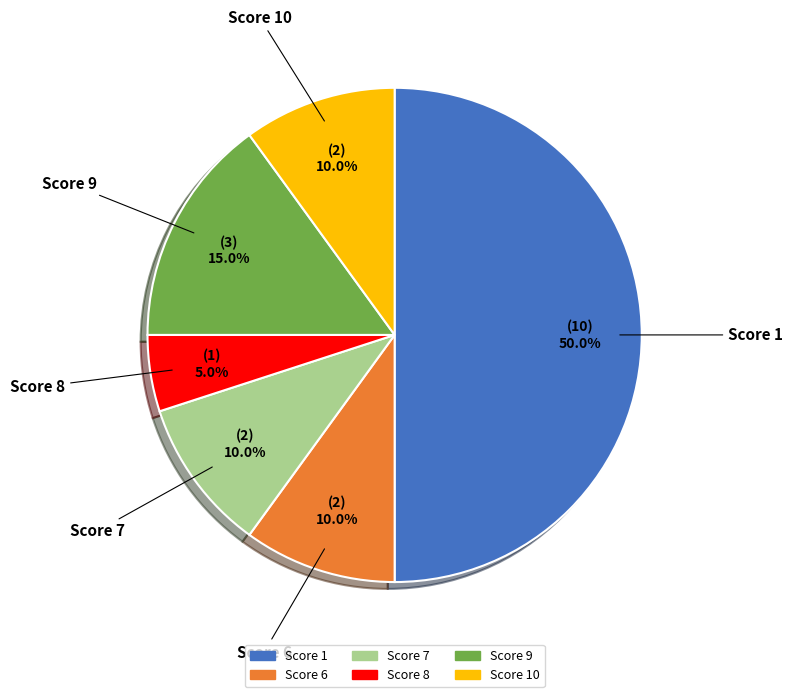

Does Score 9 account for over 50% of the chart?

No